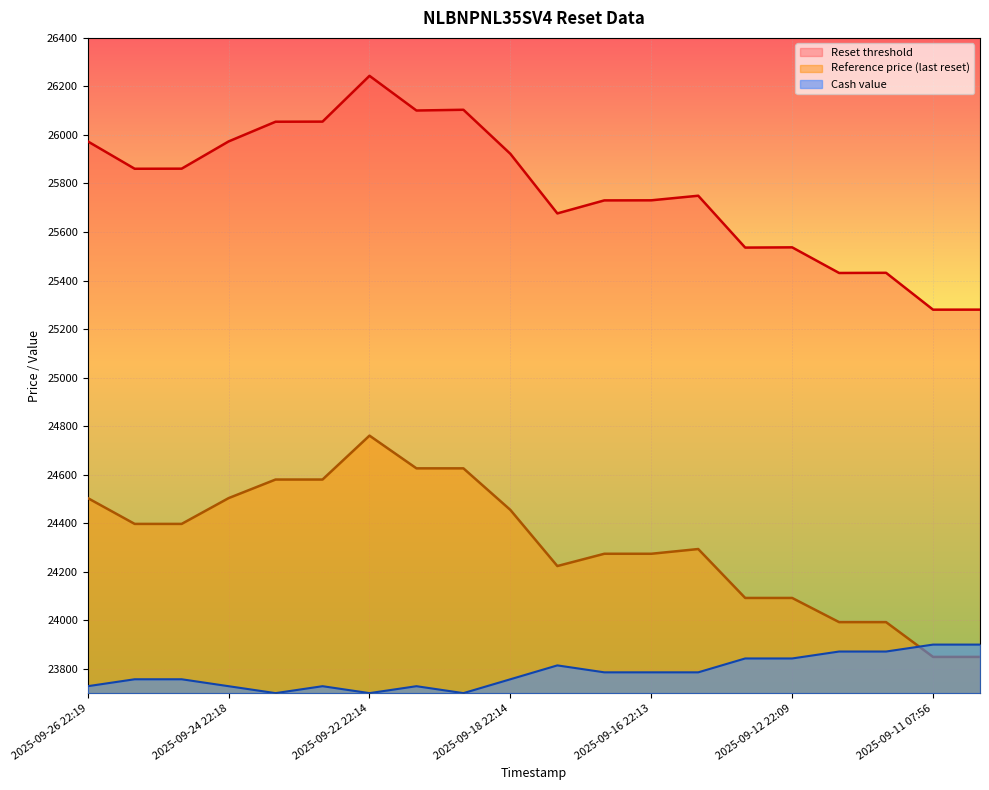

In Reset threshold, how many points are lower than both neighbors (excluding endpoints)?

6